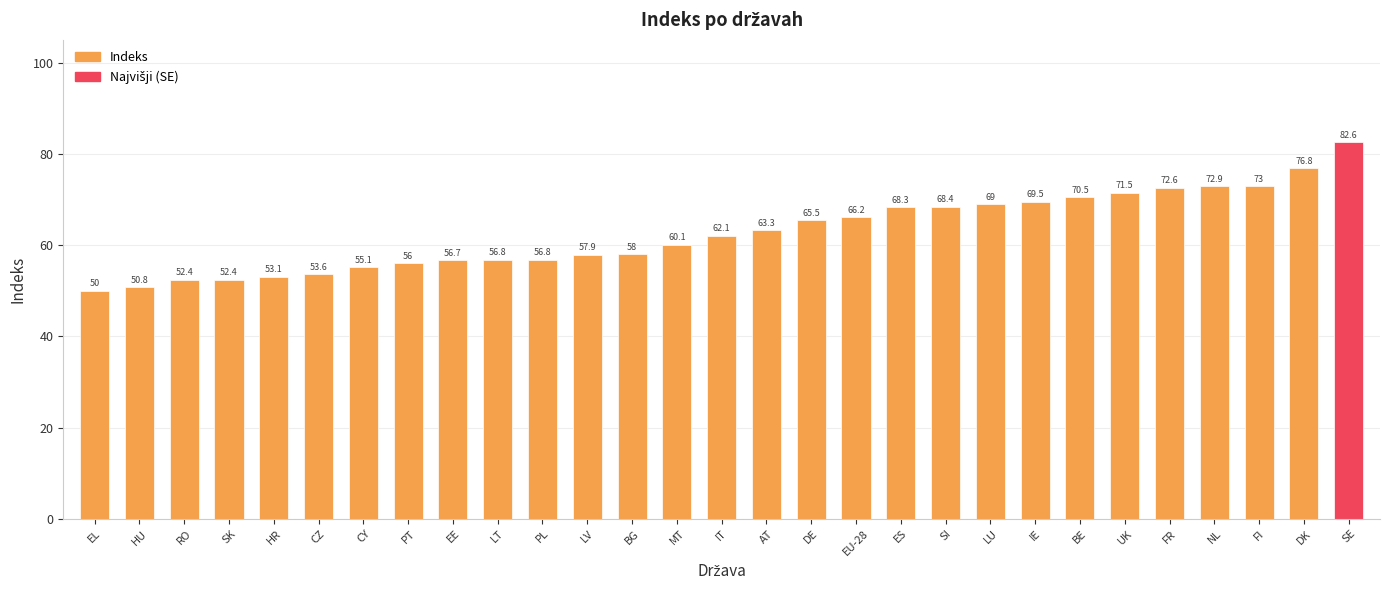

What is the average value?

62.8